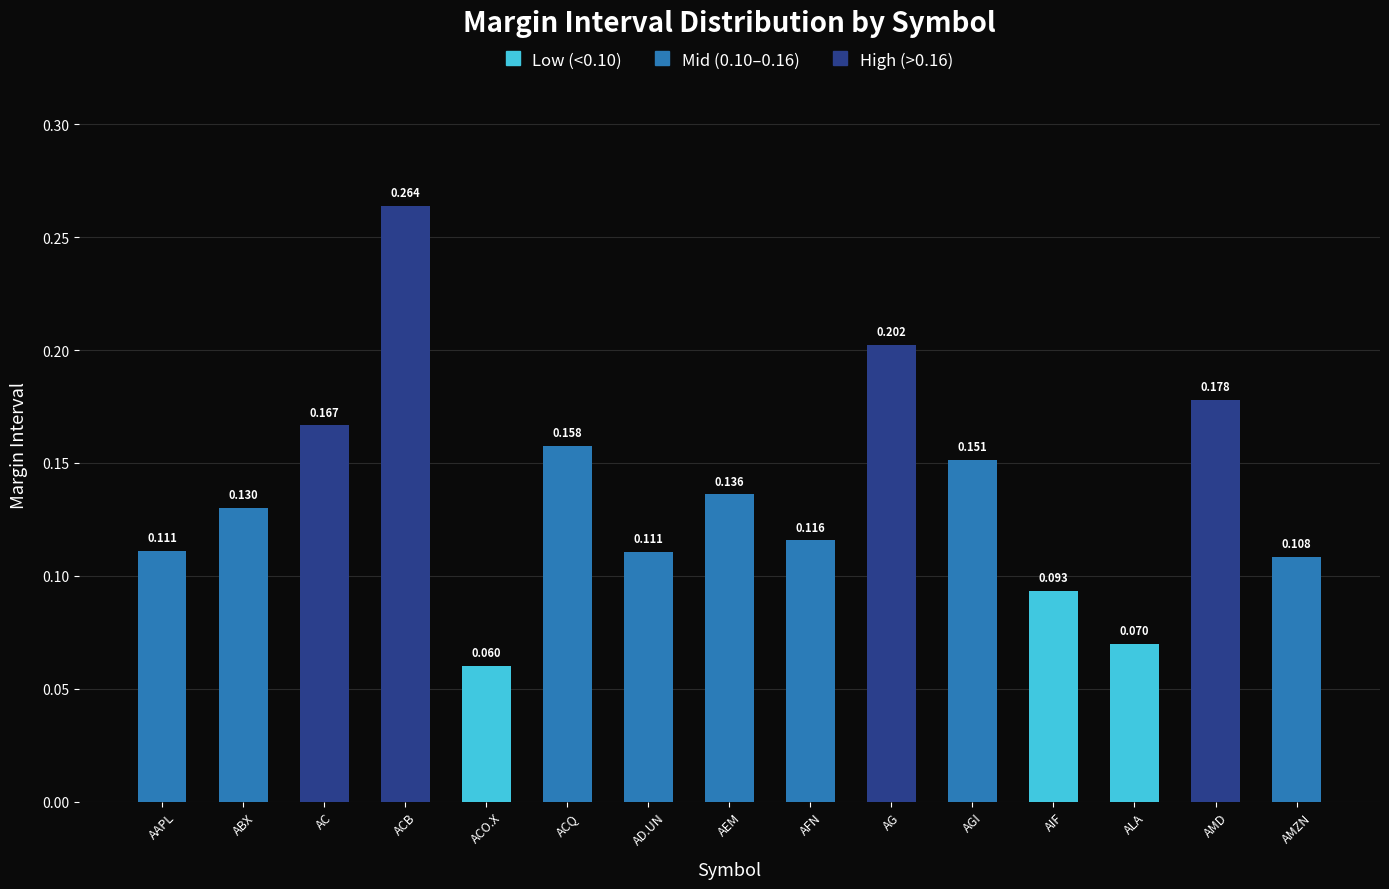

What is the label of the 10th bar from the left?

AG